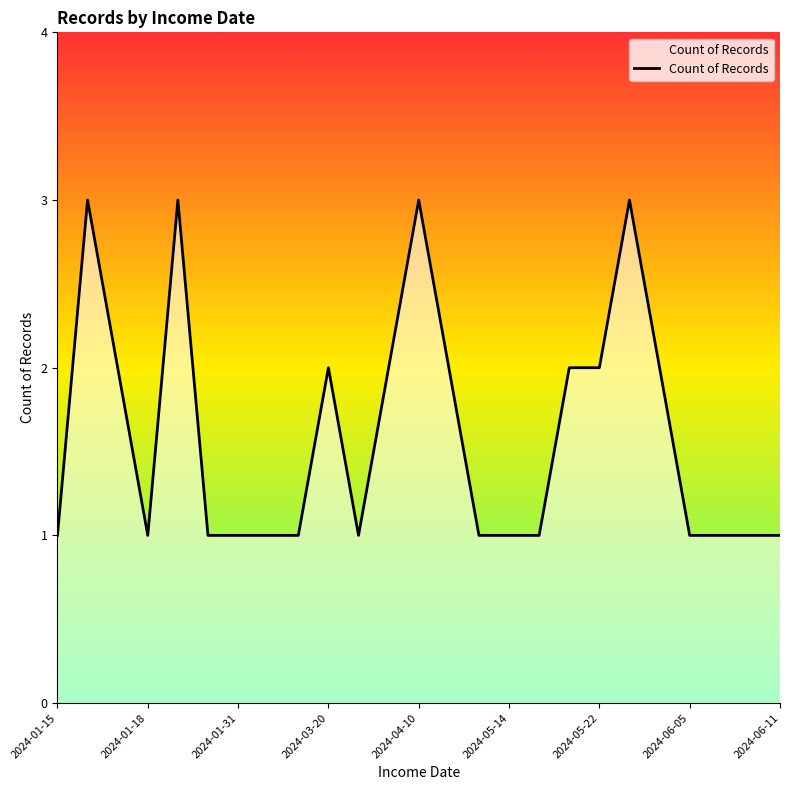

What is the average value?

2